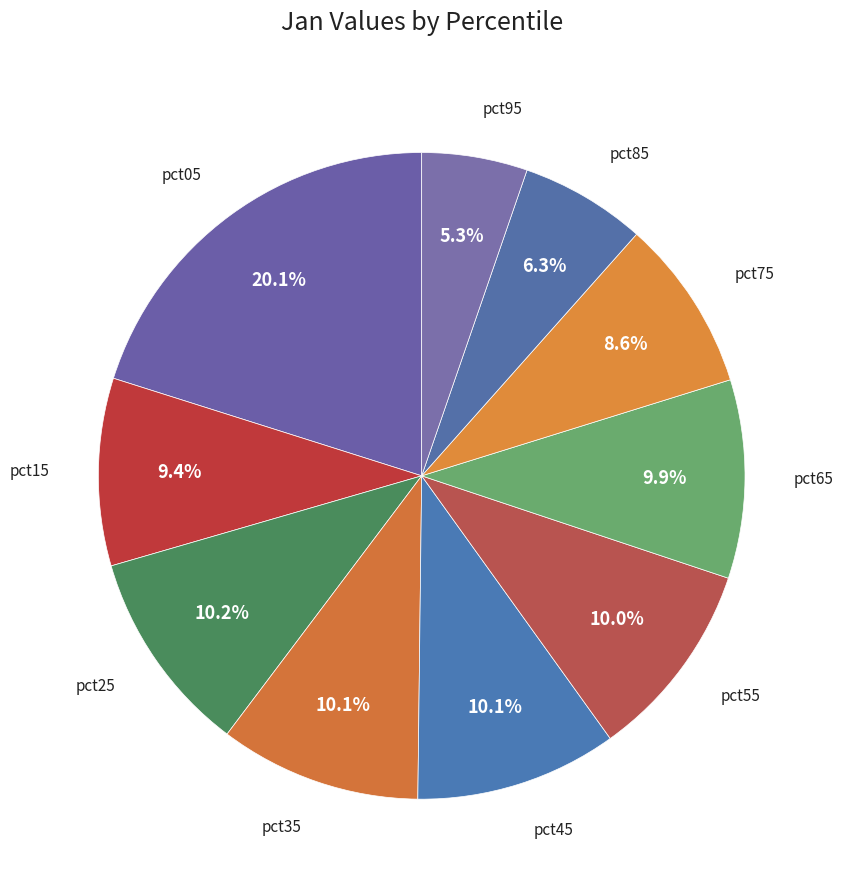

Count the number of slices in the pie.

10